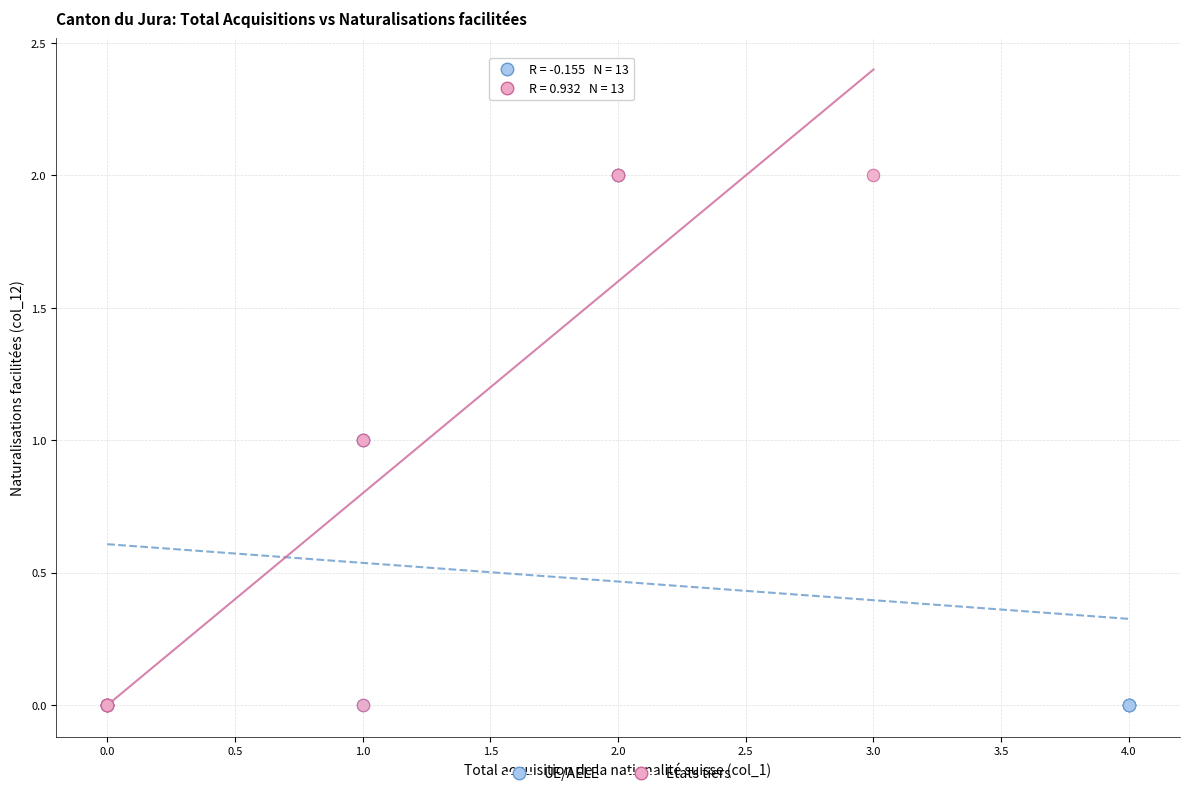

What are all the series names shown in the legend?

UE/AELE, Etats tiers